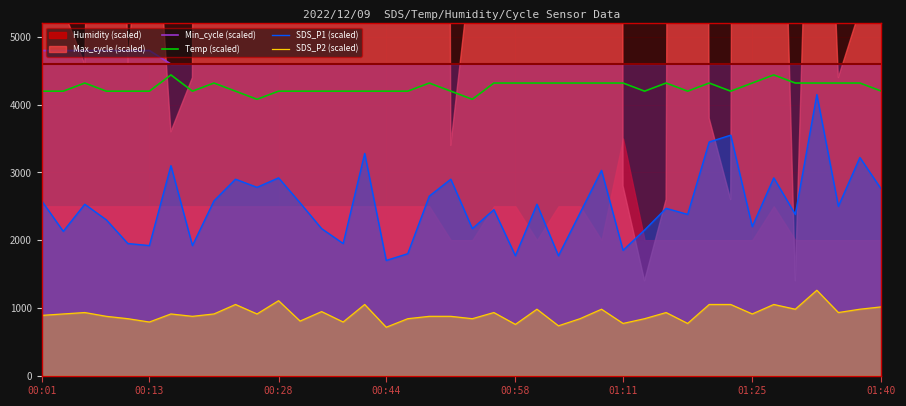

True or false: SDS_P2 (scaled) and Min_cycle (scaled) cross at least once.

False